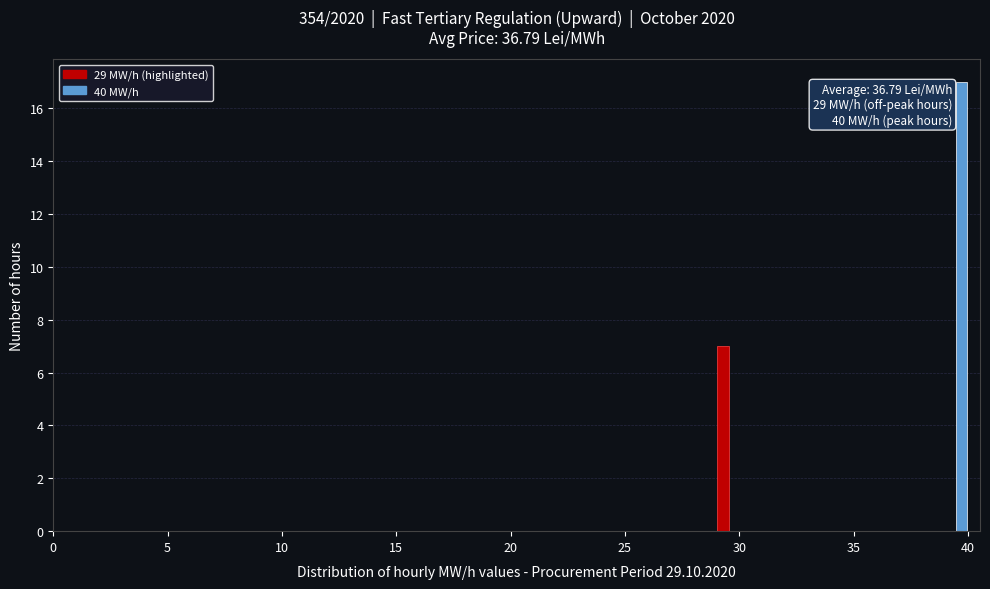

Read against the x-axis, roughly where is the centre of the tallest bar?

39.5